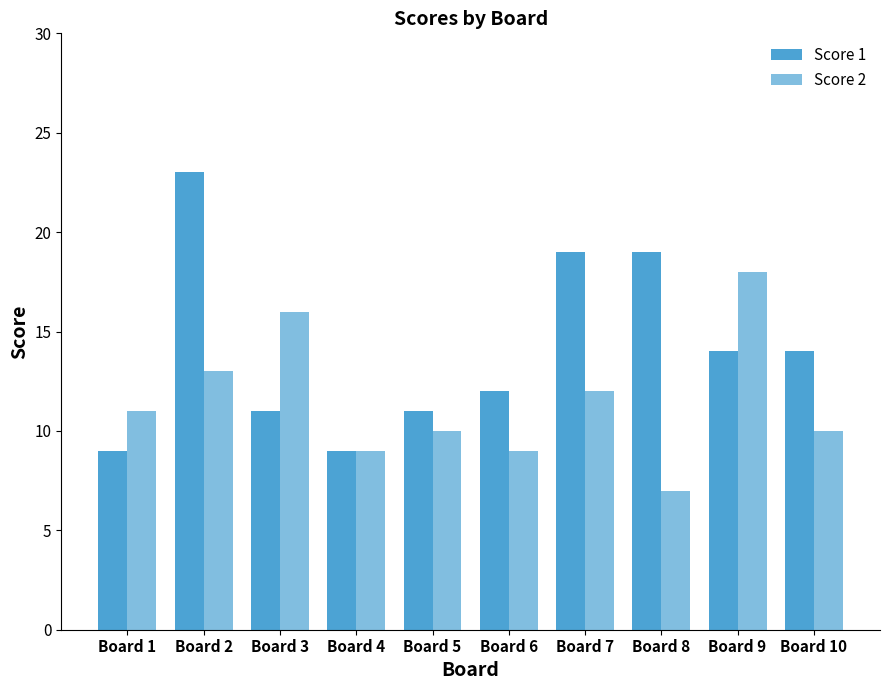

What is the total value across all series at Board 7?

31